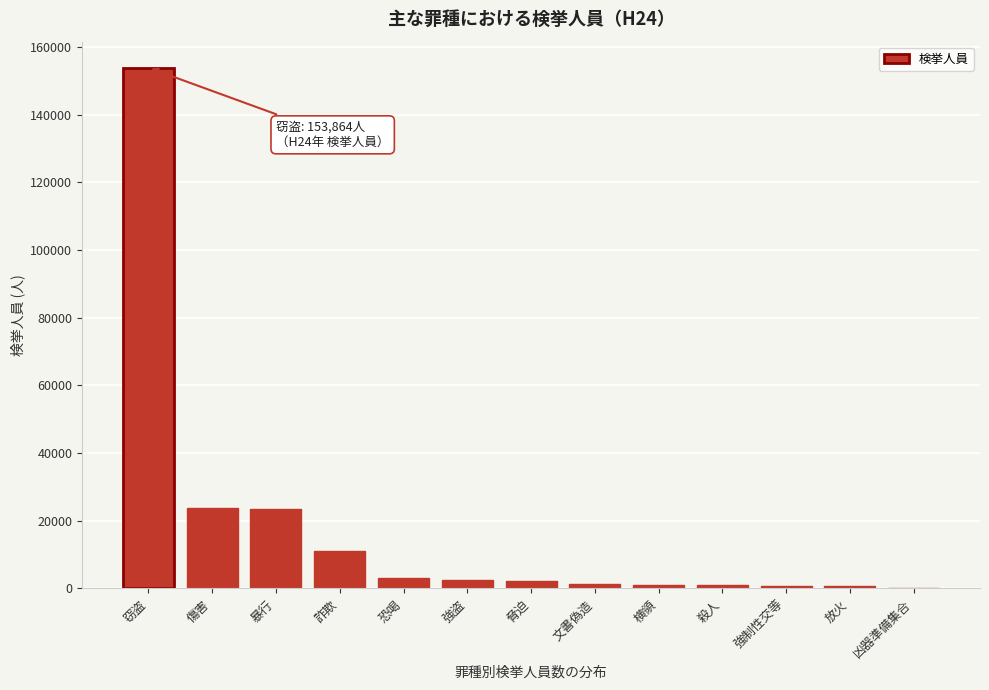

What is the sum of all values?

224617